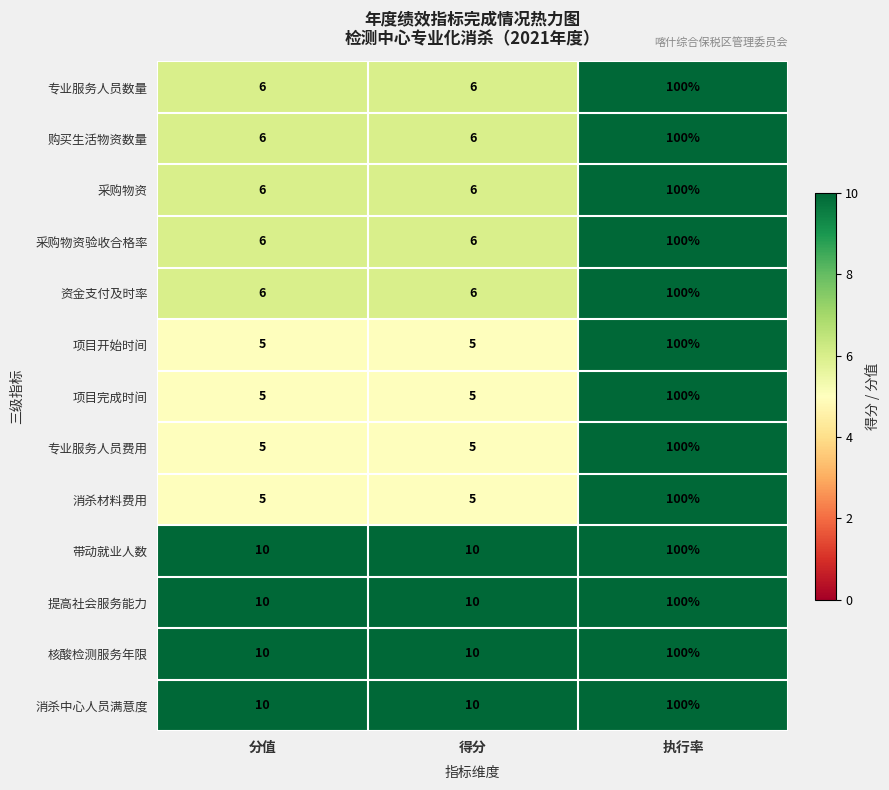

The 项目开始时间 series shows 5 at 得分. True or false?

True